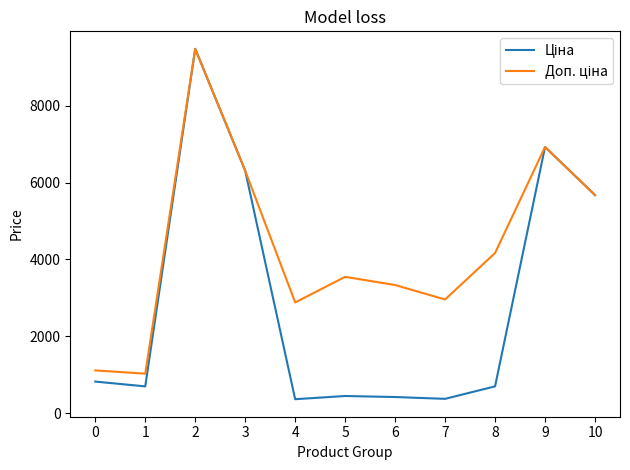

What is the total value across all series at 7?

3325.2